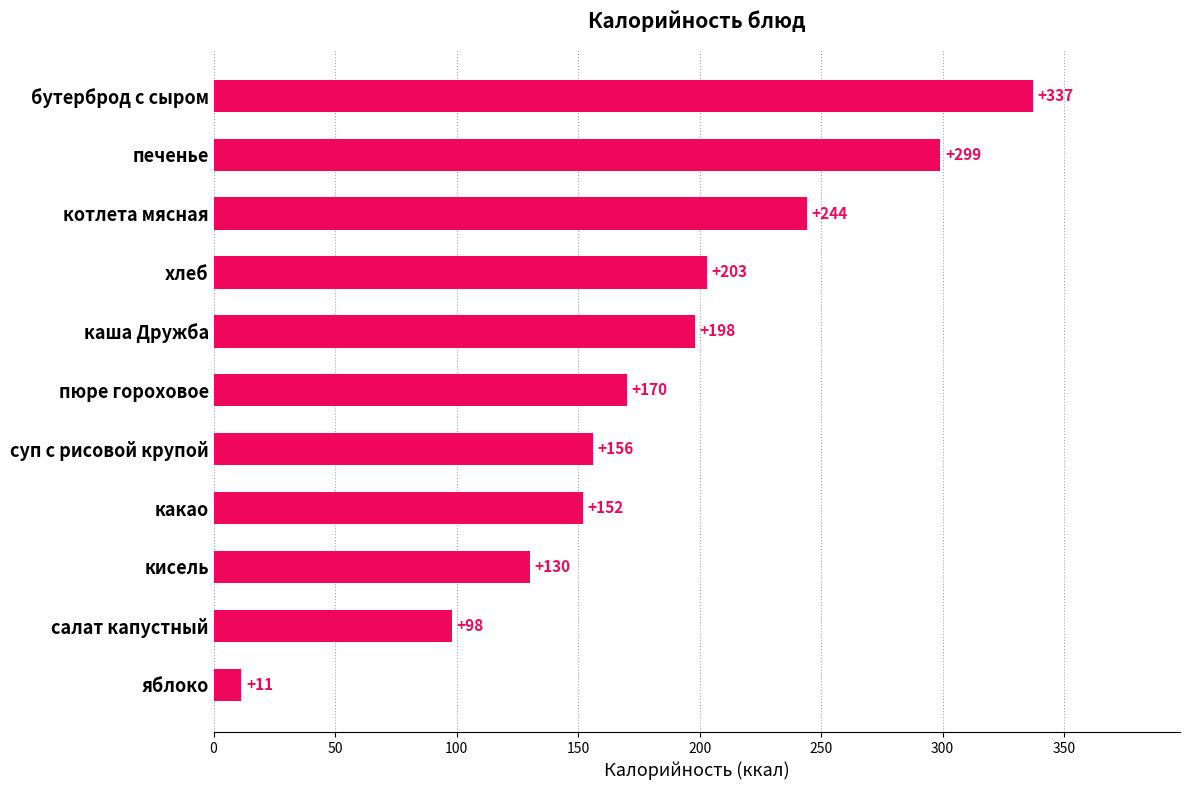

Rank the categories by value from highest to lowest.

бутерброд с сыром, печенье, котлета мясная, хлеб, каша Дружба, пюре гороховое, суп с рисовой крупой, какао, кисель, салат капустный, яблоко